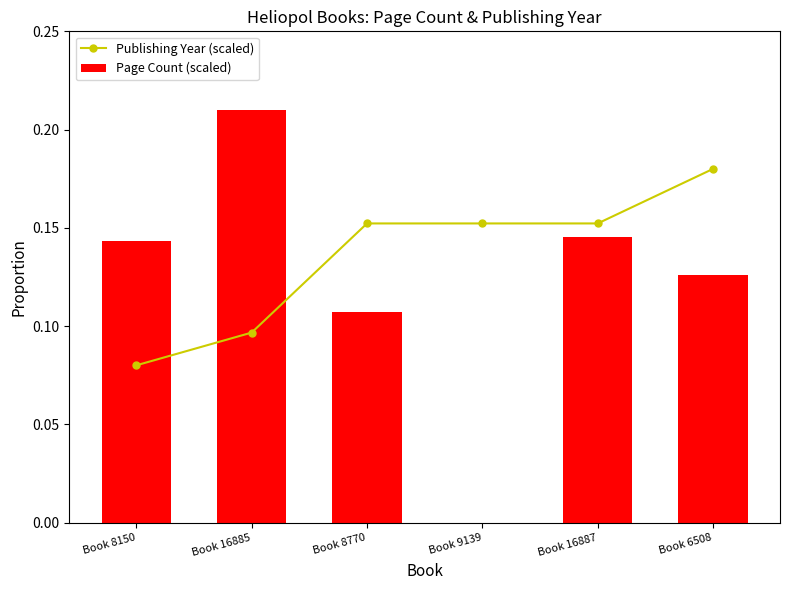

At which label is Publishing Year (scaled) closest to 0?

Book 8150